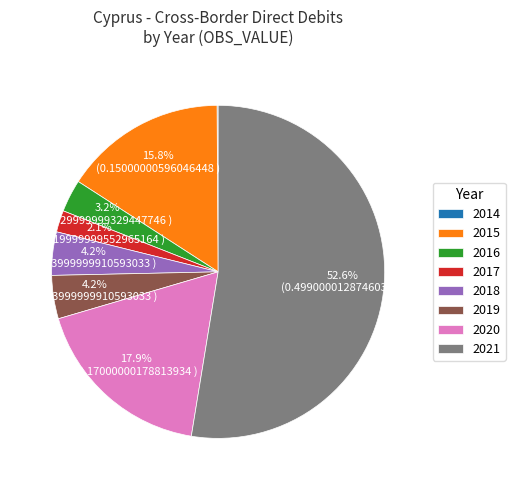

What is the majority slice?

2021